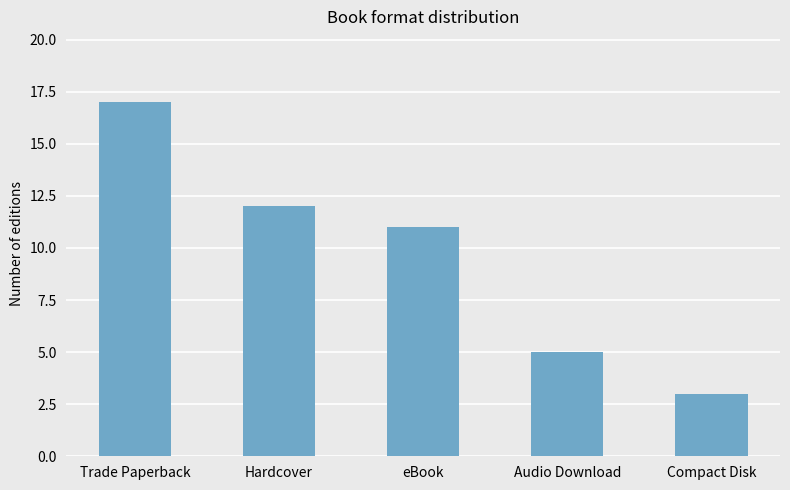

What is the difference between the second highest and minimum values?

9